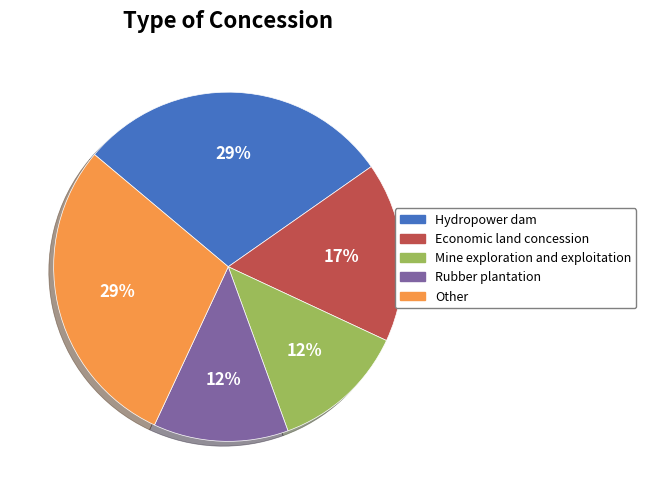

Is the sum of Economic land concession and Hydropower dam greater than half?

No